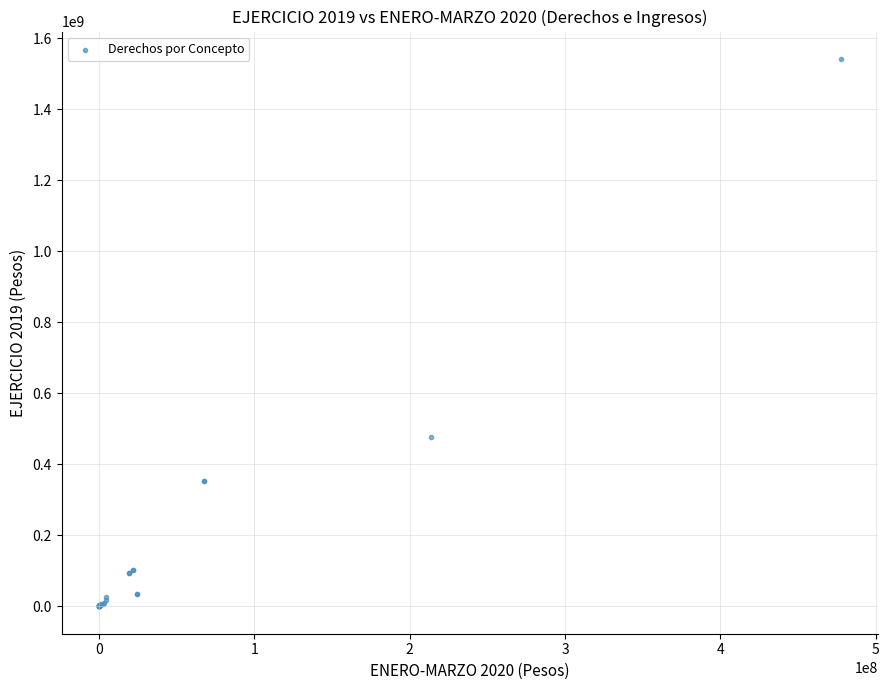

What Y value in the scatter plot is closest to 770735884?

477051931.0